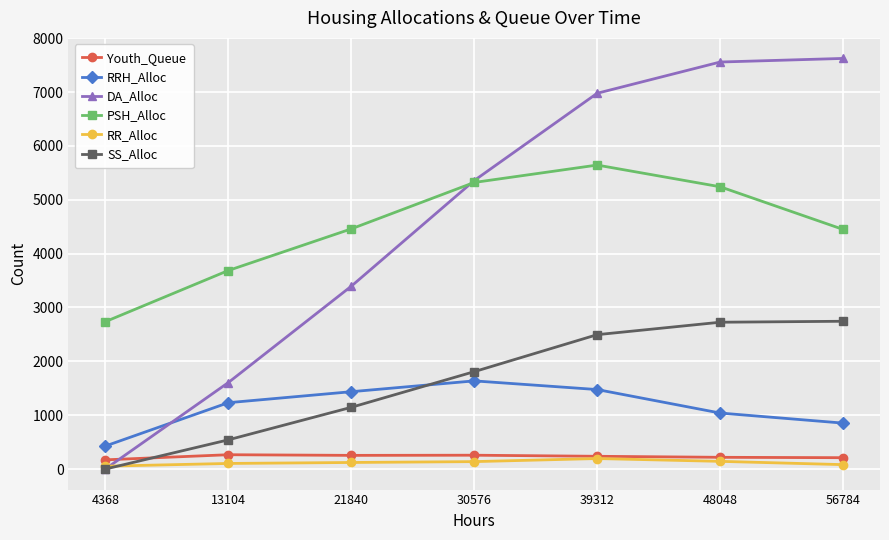

Is the value of Youth_Queue at 48048 greater than the value of SS_Alloc at 30576?

No